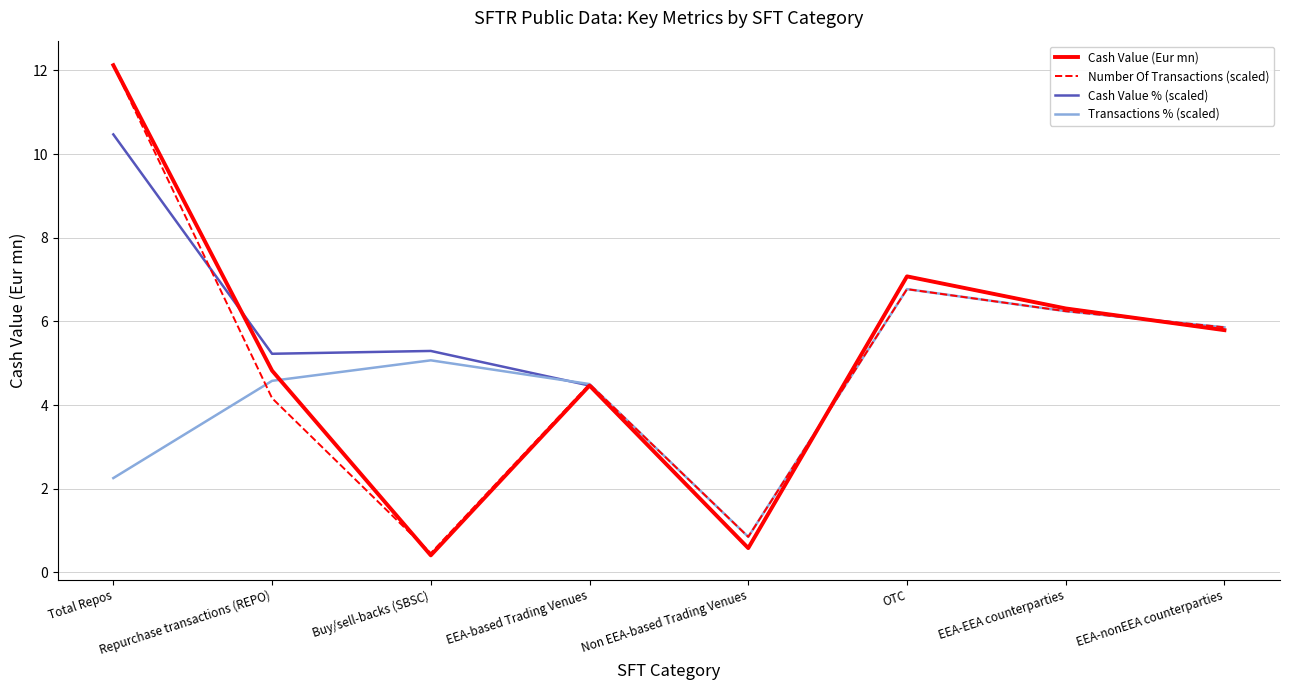

What position from the left is EEA-EEA counterparties?

7